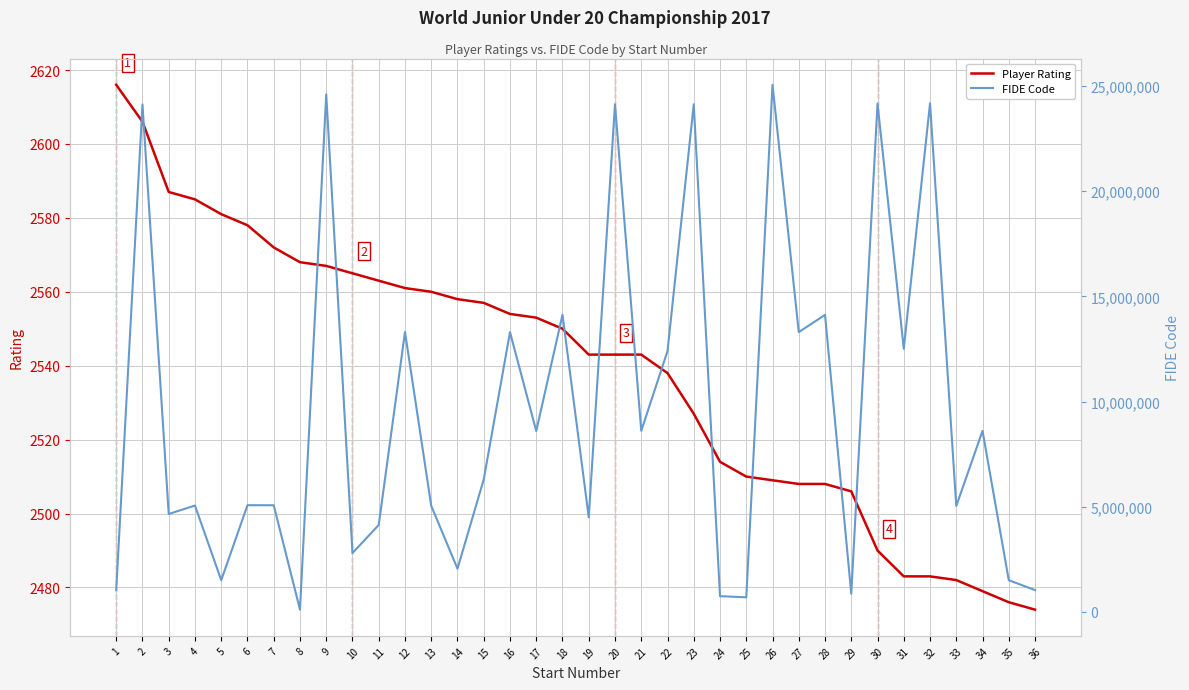

Is it true that FIDE Code equals 23649554 at 28?

False